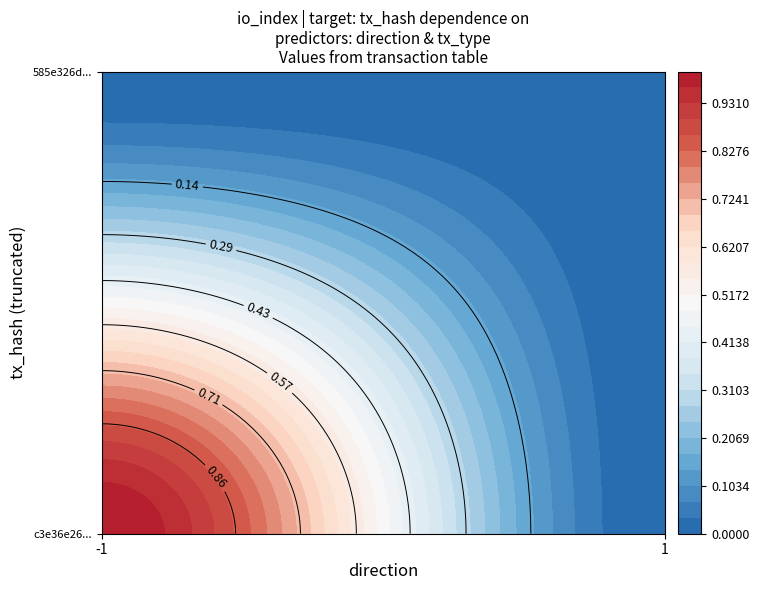

What is the difference between the highest and lowest values at -1?

1